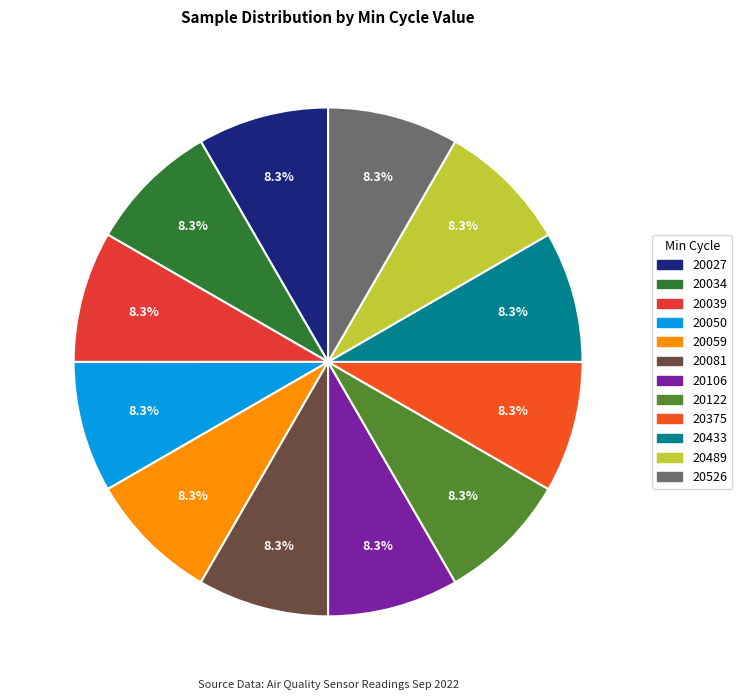

Does 20039 account for over 50% of the chart?

No